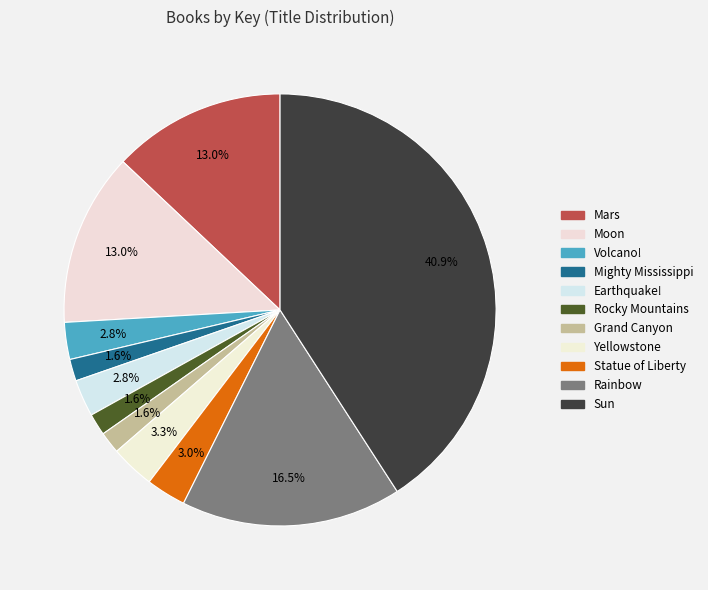

What percentage is the Statue of Liberty slice, to the nearest percent?

3%